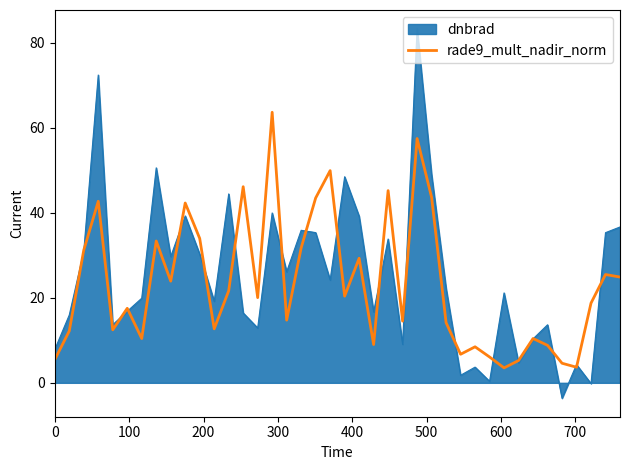

What is the lowest value of the rade9_mult_nadir_norm series?

3.5